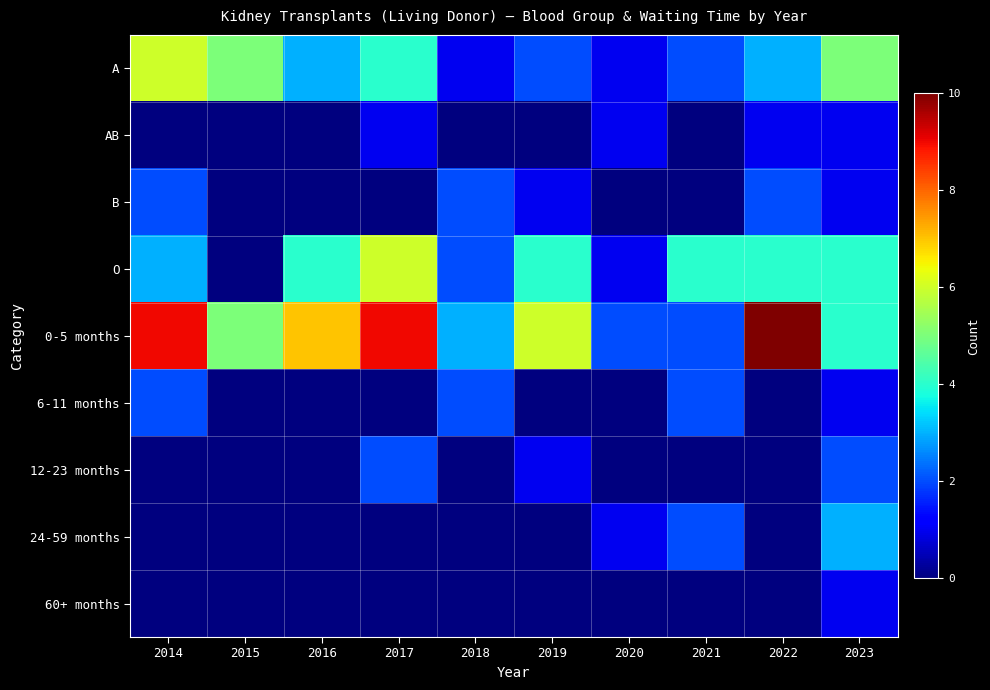

Reading left to right, extract all data points from this chart.

A: 2014=6	2015=5	2016=3	2017=4	2018=1	2019=2	2020=1	2021=2	2022=3	2023=5
AB: 2014=0	2015=0	2016=0	2017=1	2018=0	2019=0	2020=1	2021=0	2022=1	2023=1
B: 2014=2	2015=0	2016=0	2017=0	2018=2	2019=1	2020=0	2021=0	2022=2	2023=1
O: 2014=3	2015=0	2016=4	2017=6	2018=2	2019=4	2020=1	2021=4	2022=4	2023=4
0-5 months: 2014=9	2015=5	2016=7	2017=9	2018=3	2019=6	2020=2	2021=2	2022=10	2023=4
6-11 months: 2014=2	2015=0	2016=0	2017=0	2018=2	2019=0	2020=0	2021=2	2022=0	2023=1
12-23 months: 2014=0	2015=0	2016=0	2017=2	2018=0	2019=1	2020=0	2021=0	2022=0	2023=2
24-59 months: 2014=0	2015=0	2016=0	2017=0	2018=0	2019=0	2020=1	2021=2	2022=0	2023=3
60+ months: 2014=0	2015=0	2016=0	2017=0	2018=0	2019=0	2020=0	2021=0	2022=0	2023=1